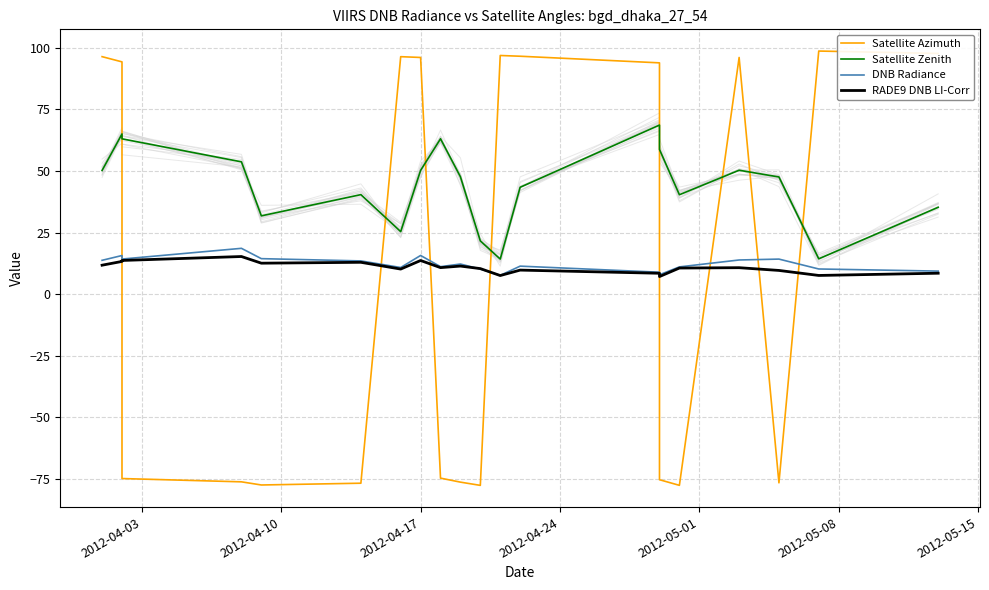

List the series in order of their peak value, lowest first.

RADE9 DNB LI-Corr, DNB Radiance, Satellite Zenith, Satellite Azimuth